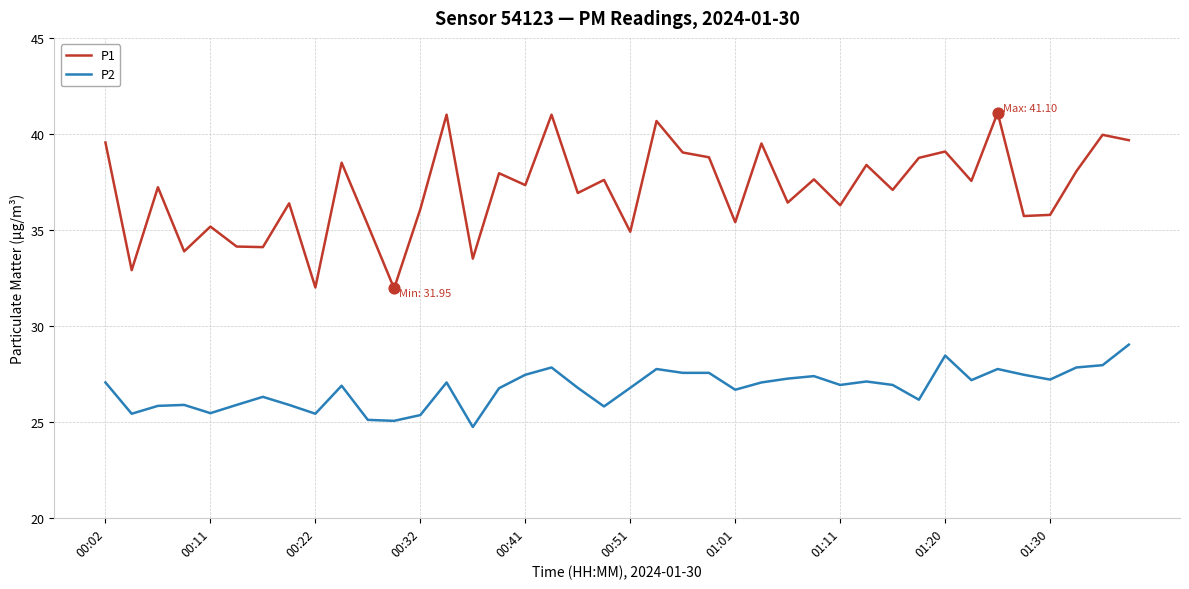

Which series has the widest spread of values?

P1